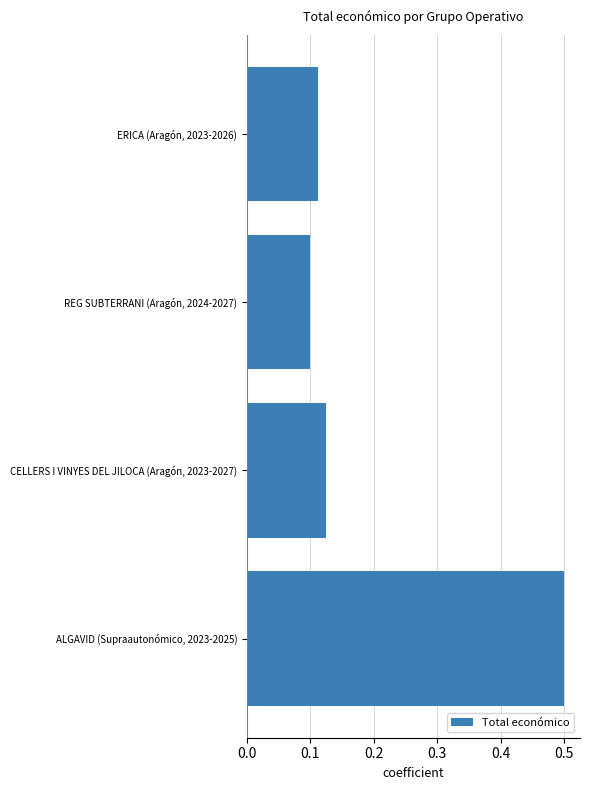

Does the chart contain any negative values?

No